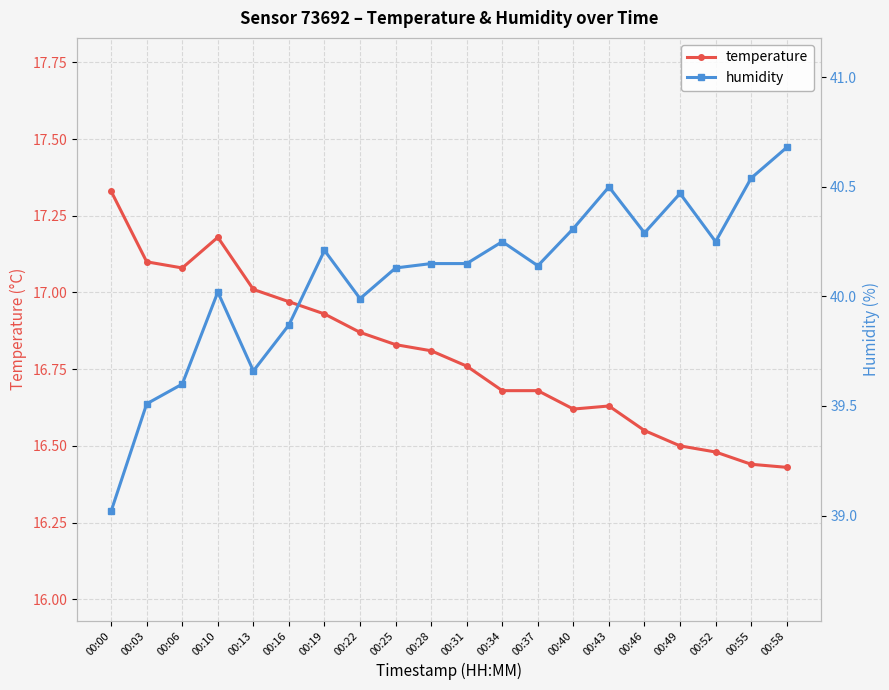

True or false: humidity has more than 1 points higher than both neighbors.

True